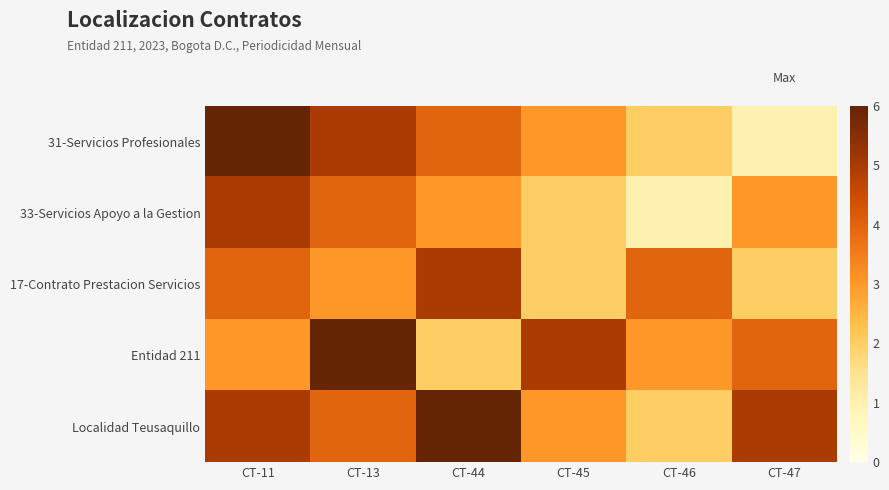

Rank the series by their maximum value, from highest to lowest.

31-Servicios Profesionales, Entidad 211, Localidad Teusaquillo, 33-Servicios Apoyo a la Gestion, 17-Contrato Prestacion Servicios